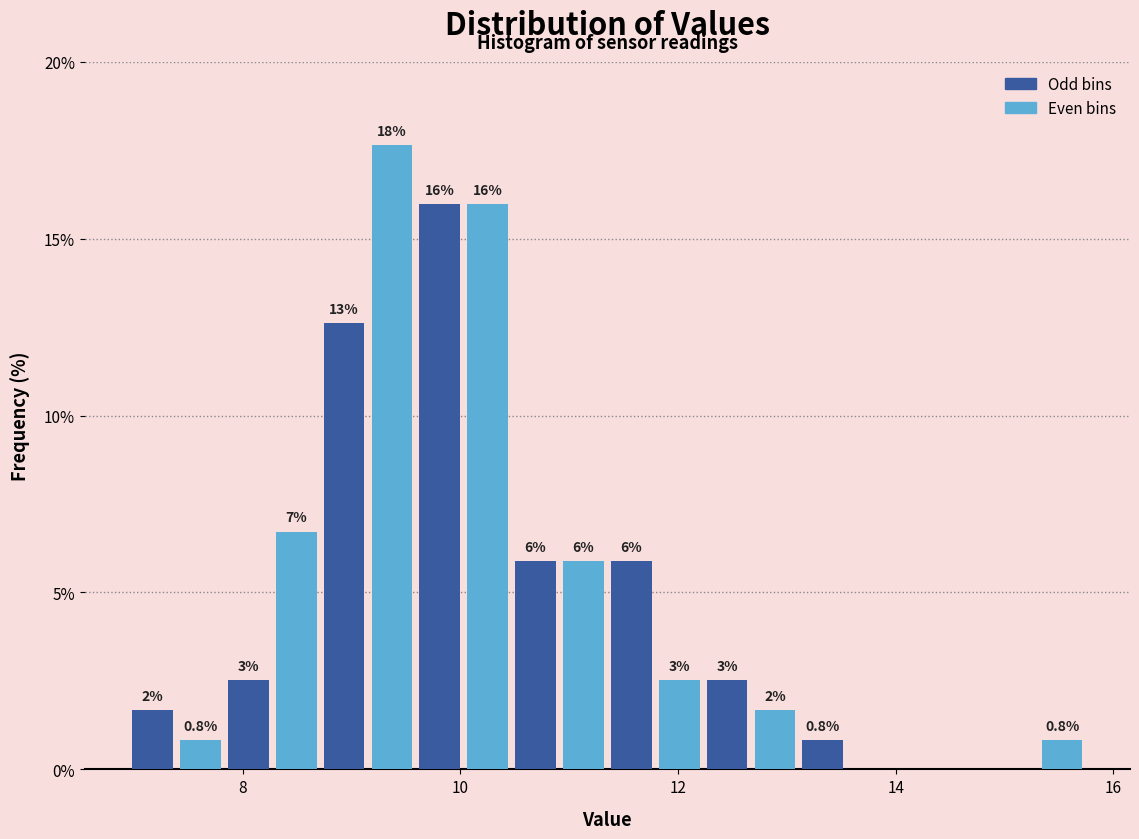

Around what value on the x-axis is the tallest bar? Give the approximate position of its centre, as read against the axis.

9.4